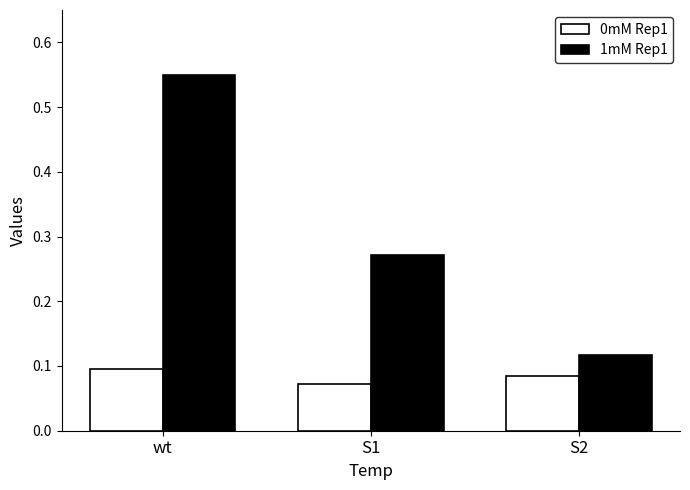

How many 1mM Rep1 values are between 0 and 1?

3